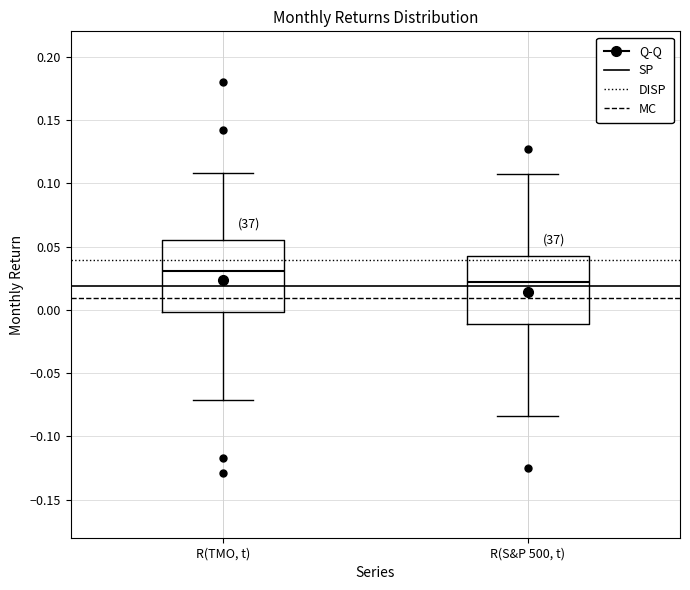

Reading left to right, read every box against the y-axis: the position of its median line, the range the box covers, and the ends of its whiskers. The values are not printed on the chart, so give them approximately, as read against the axis.

R(TMO, t): median 0.030, box 0.000 to 0.055, whiskers -0.070 to 0.110
R(S&P 500, t): median 0.020, box -0.010 to 0.040, whiskers -0.085 to 0.110